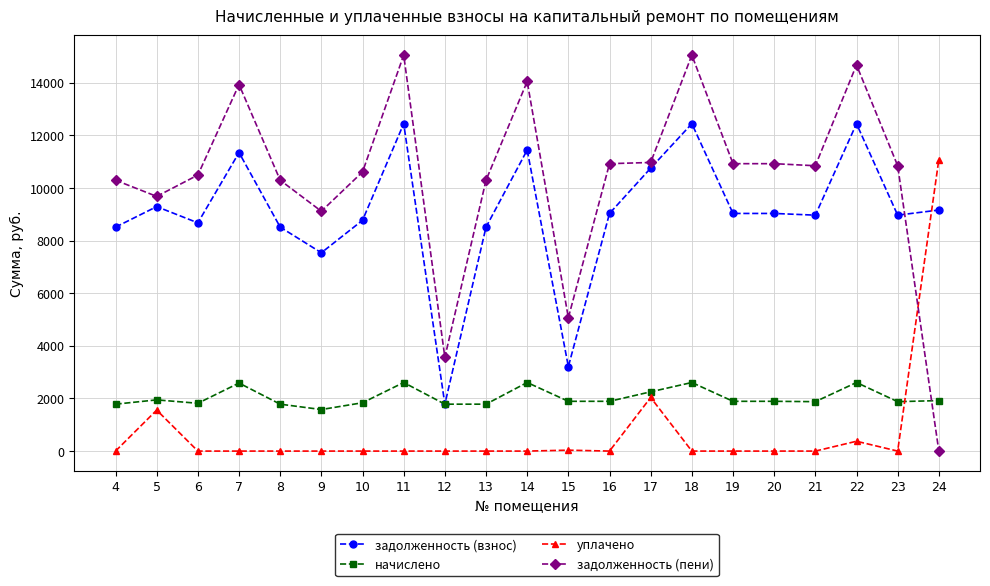

Is the value of задолженность (пени) at 12 greater than the value of уплачено at 13?

Yes